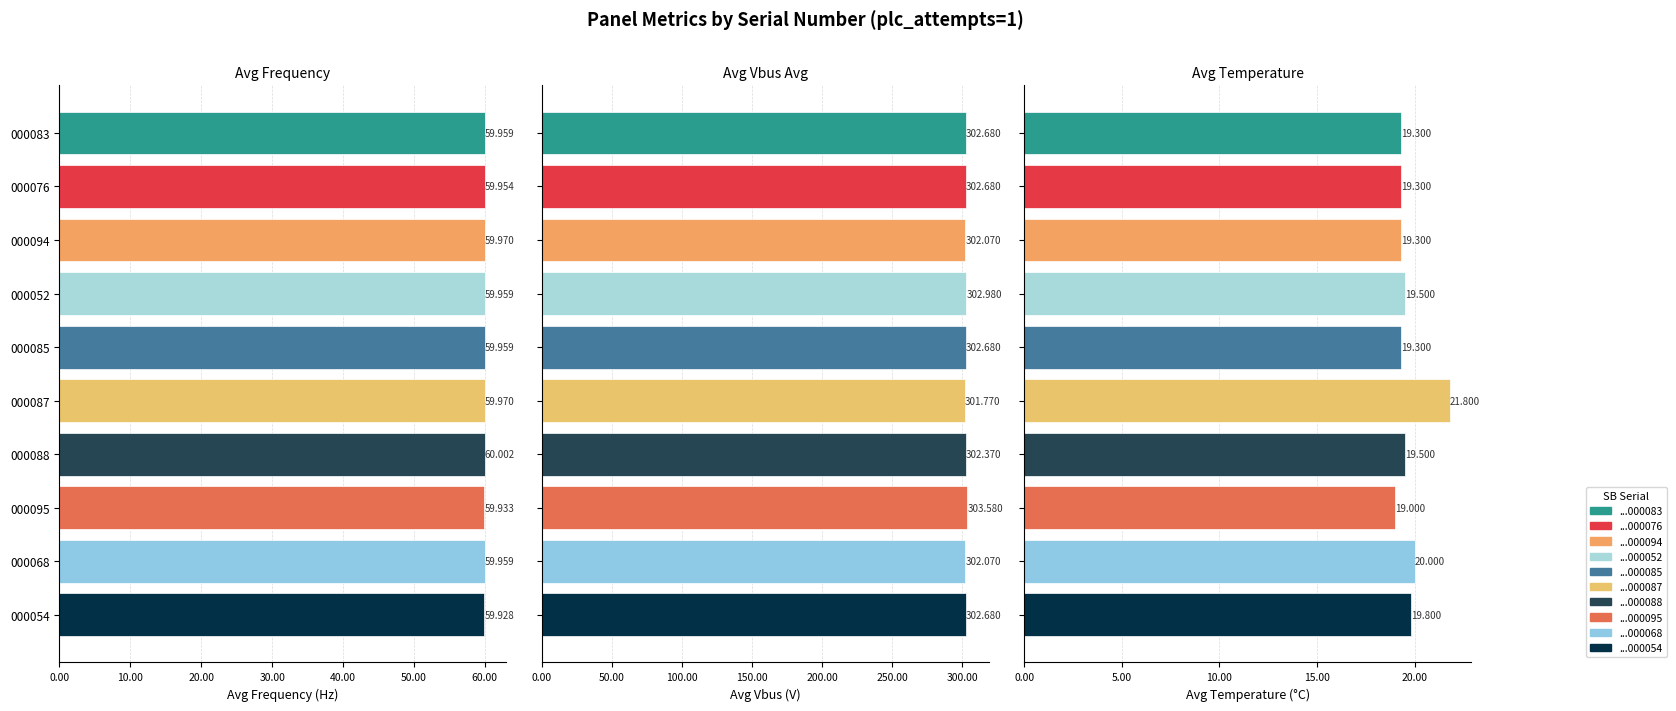

What is the minimum value shown in the chart?

19.0